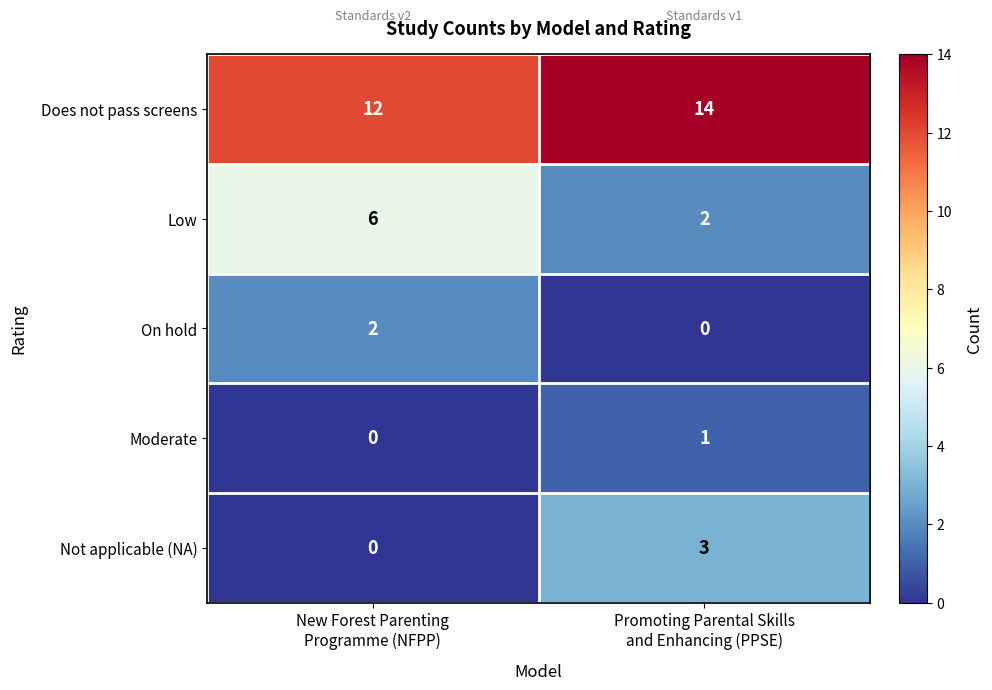

Count the number of categories in the chart.

2